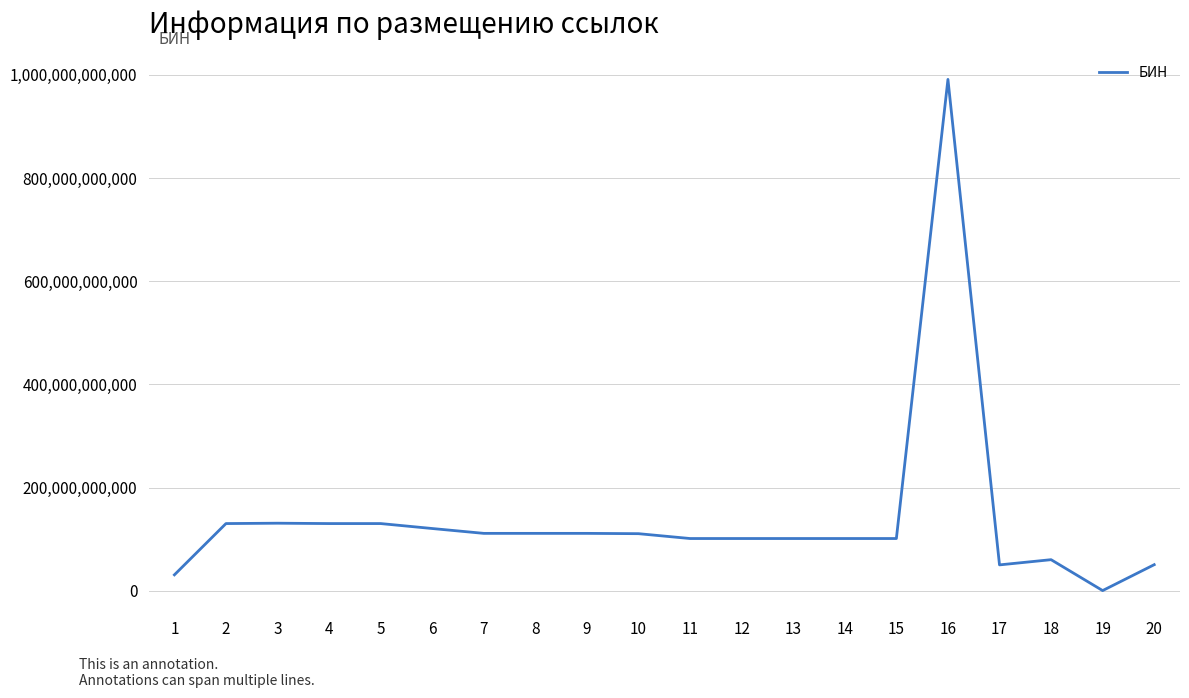

Approximately how many times larger is the value at 18 compared to 9?

0.5